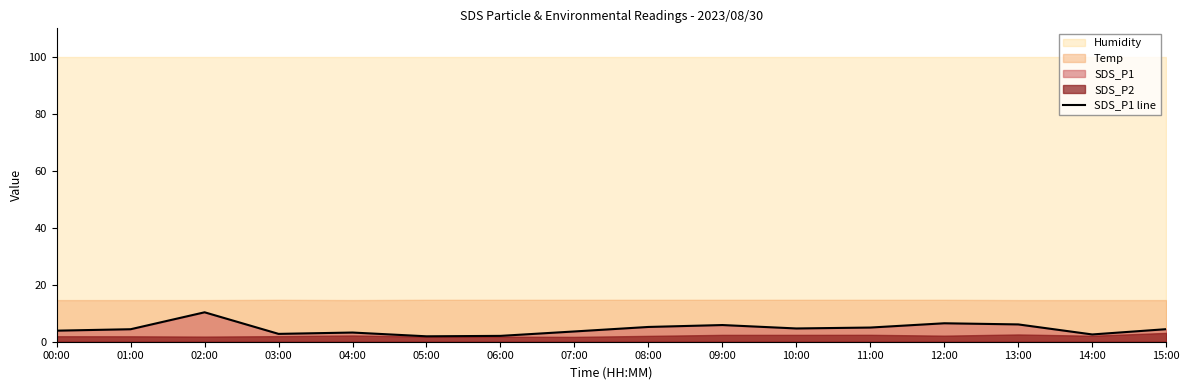

True or false: the data shows 2.0 at 06:00.

True